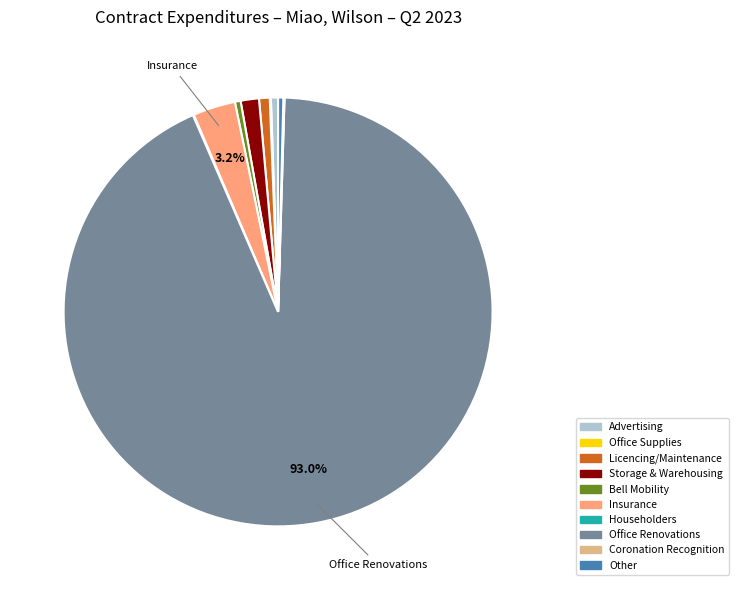

Combined, do Office Renovations and Other account for over 50%?

Yes